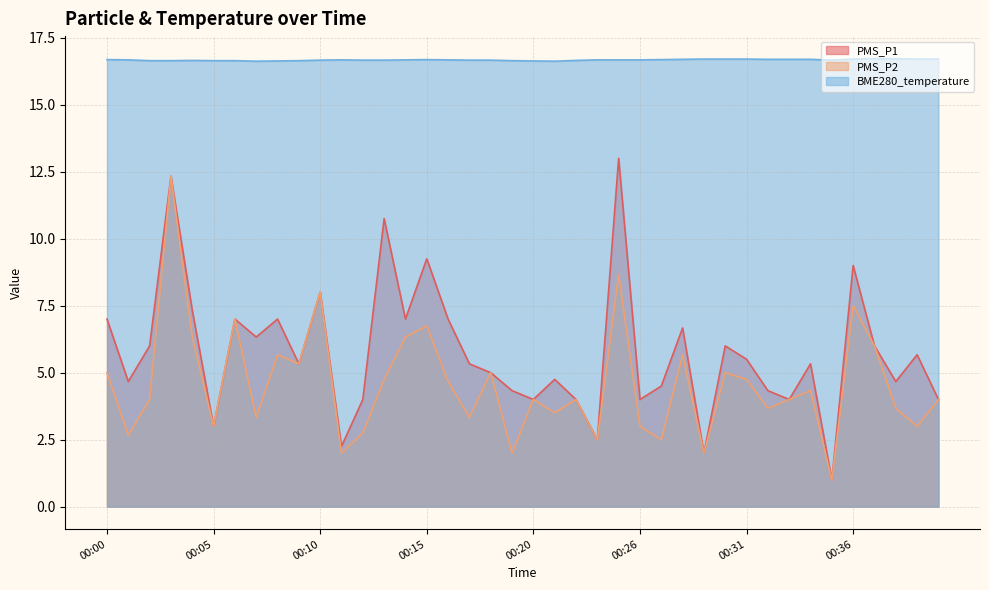

True or false: BME280_temperature and PMS_P2 cross at least once.

False